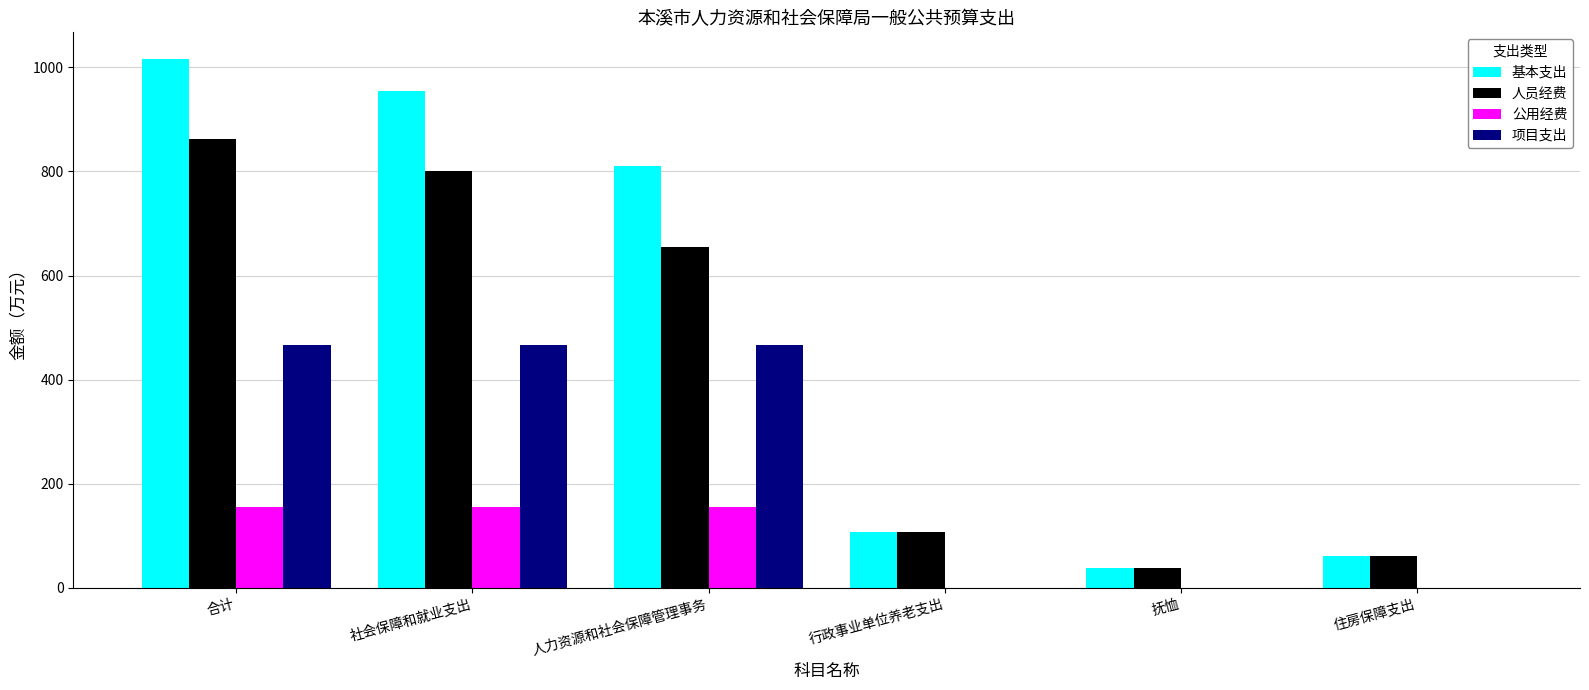

Are the bars grouped side by side (vs. stacked)?

Yes